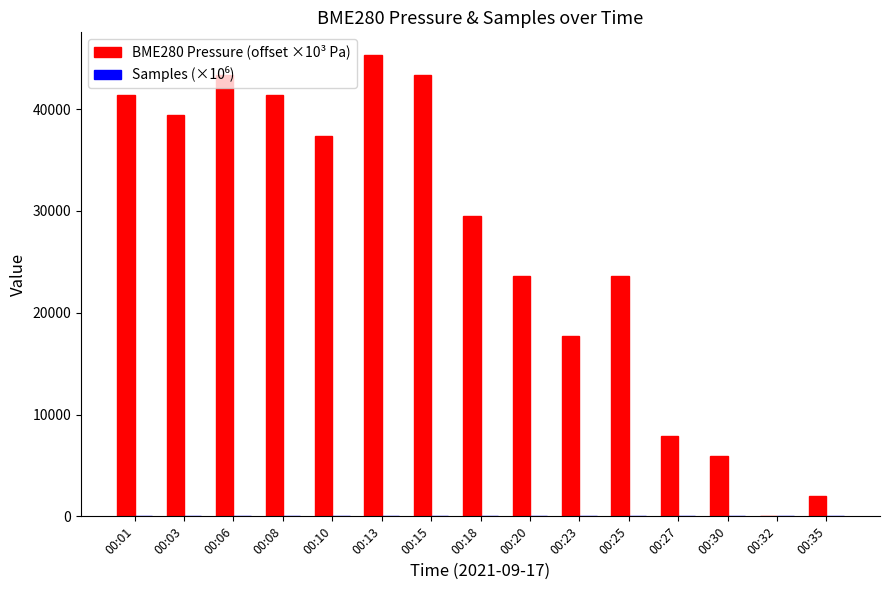

What is the maximum value shown in the chart?

45280.0